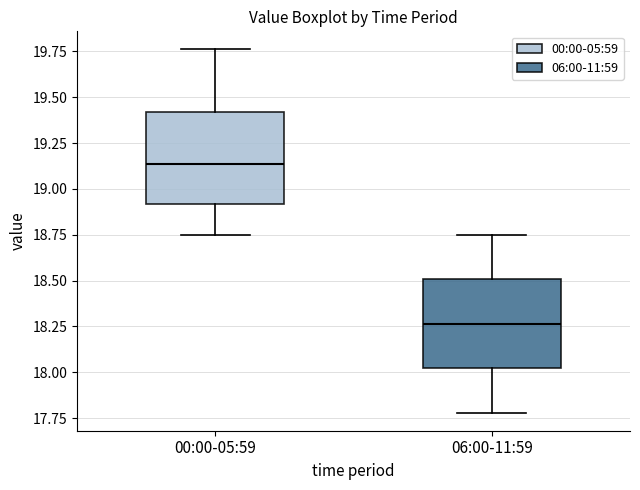

Which box has the lowest median line?

06:00-11:59